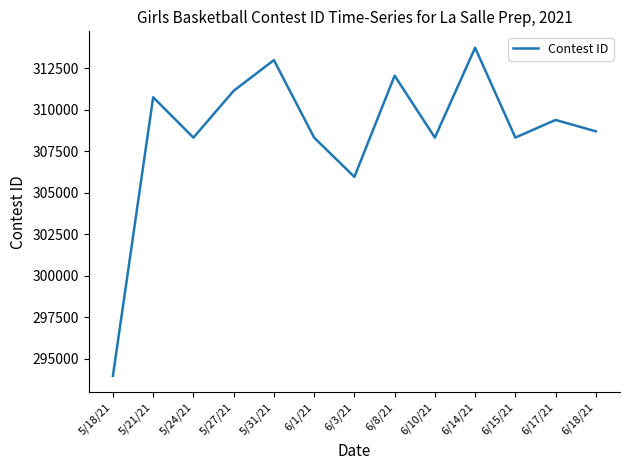

The chart shows a value of 309382 at 6/17/21. True or false?

True